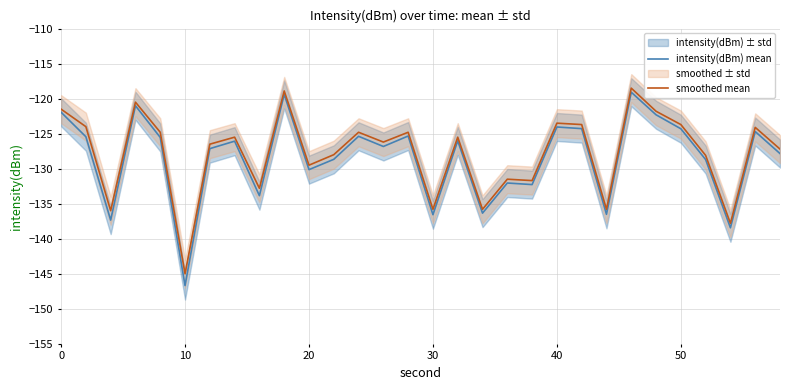

What is the highest value of the smoothed mean series?

-118.5